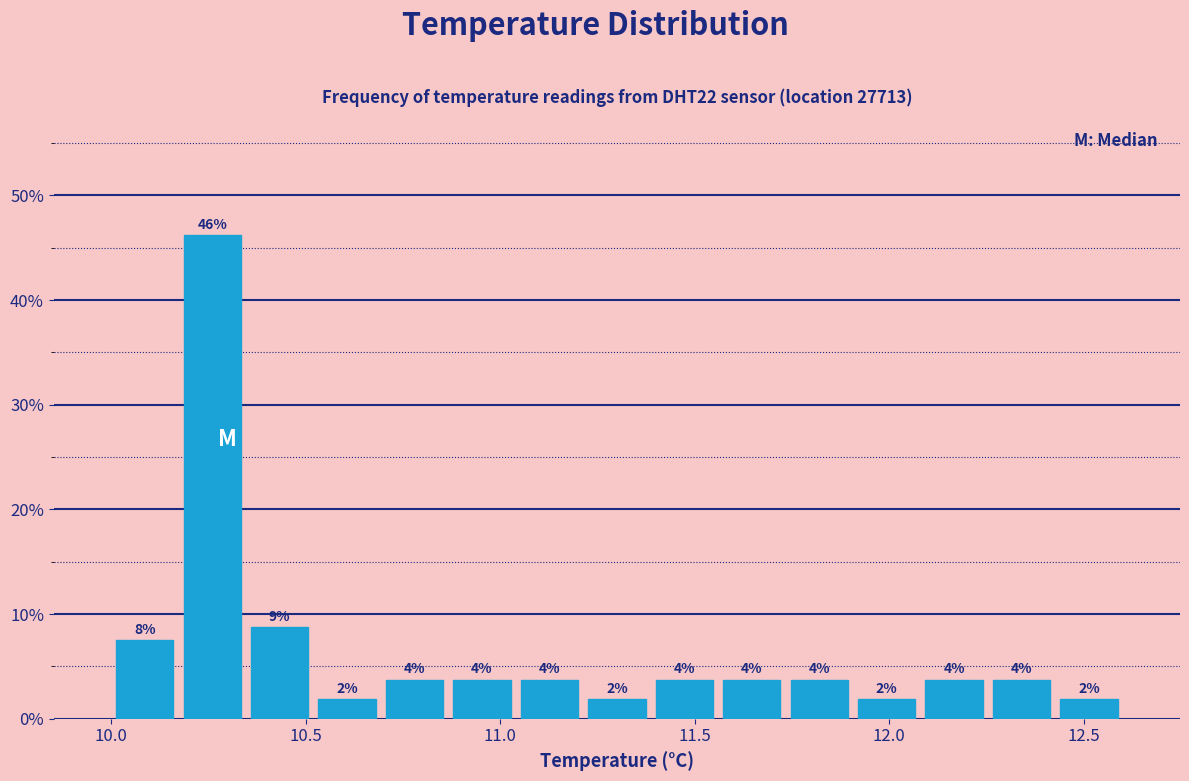

Around what value on the x-axis is the tallest bar? Give the approximate position of its centre, as read against the axis.

10.25